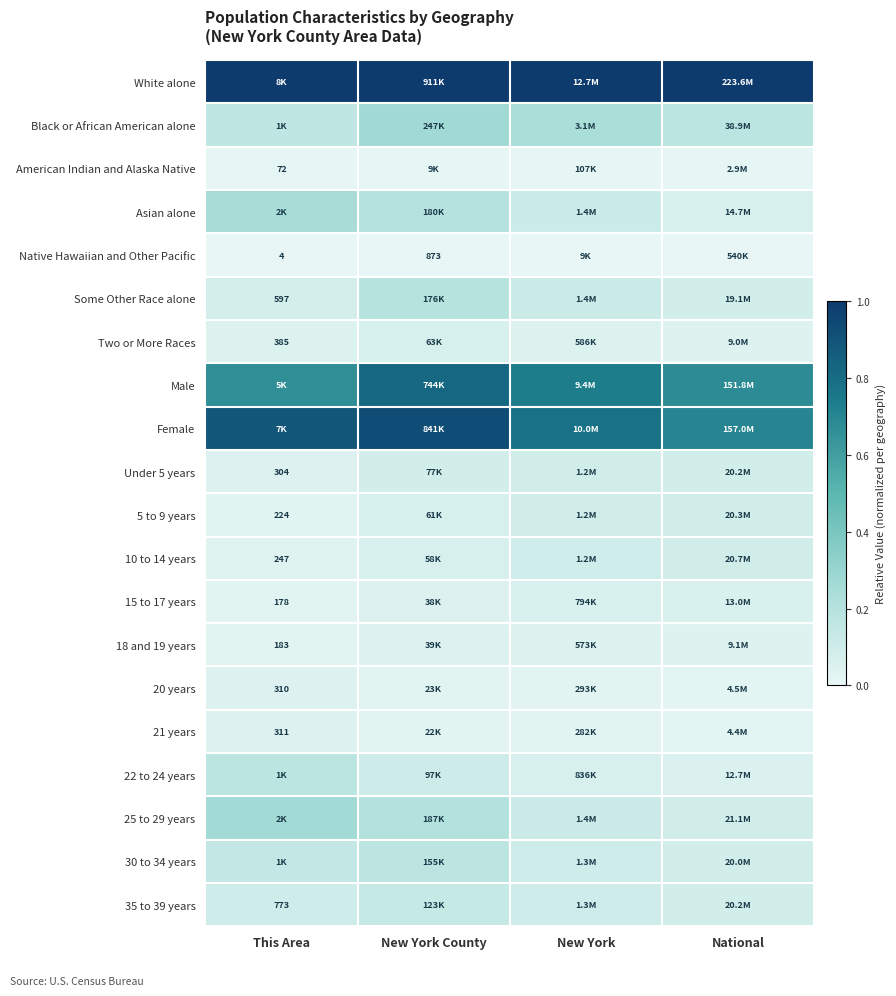

Count the Male values in the range 0 to 1.

4